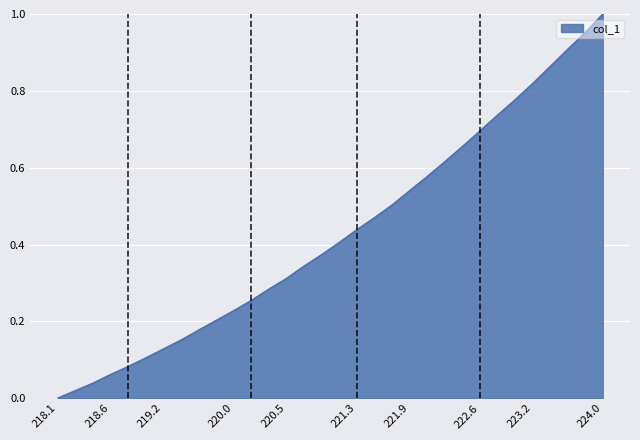

Does the chart display data point markers on the line(s)?

No